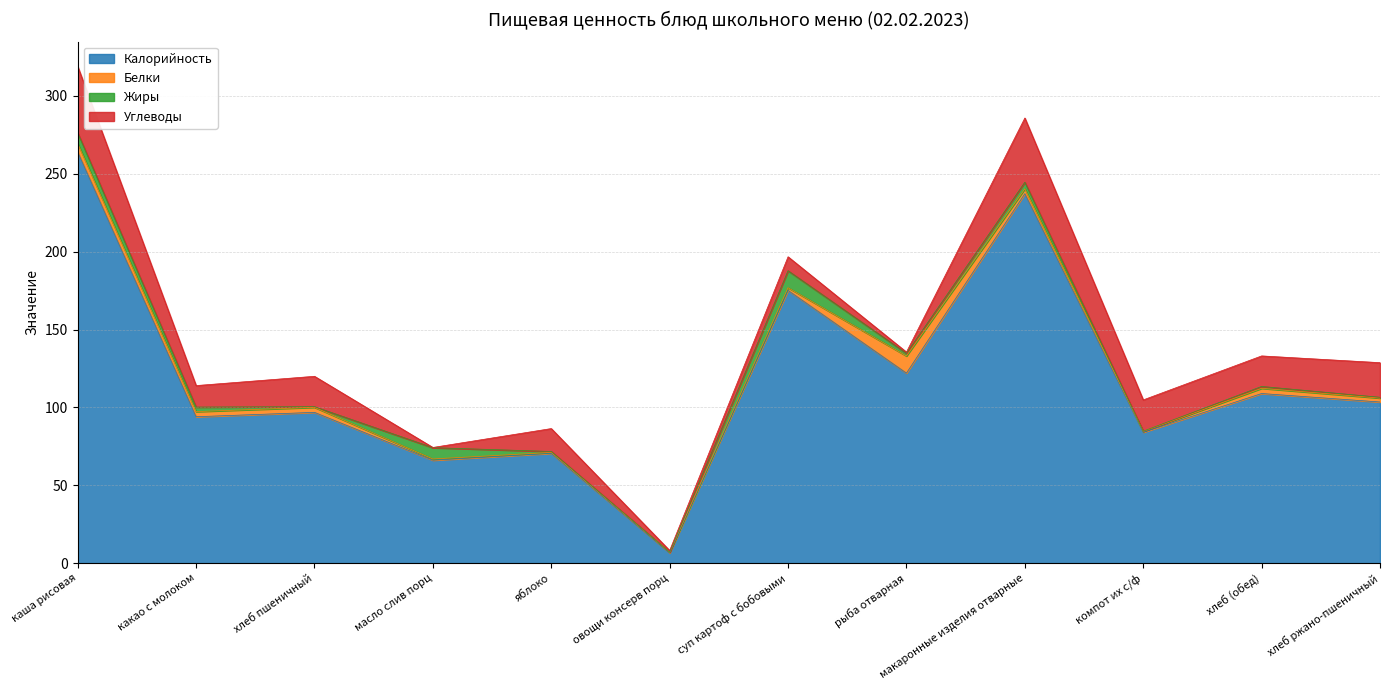

How many interior local peaks does the Белки series have?

2